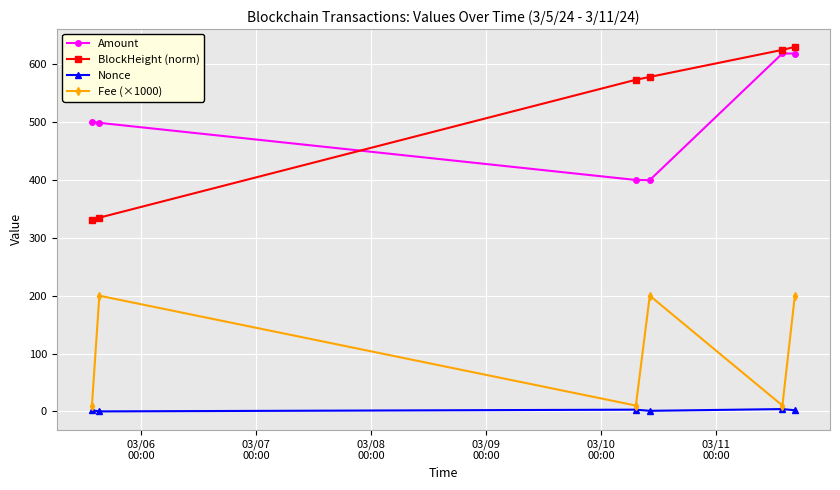

What is the greatest value displayed?

630.0